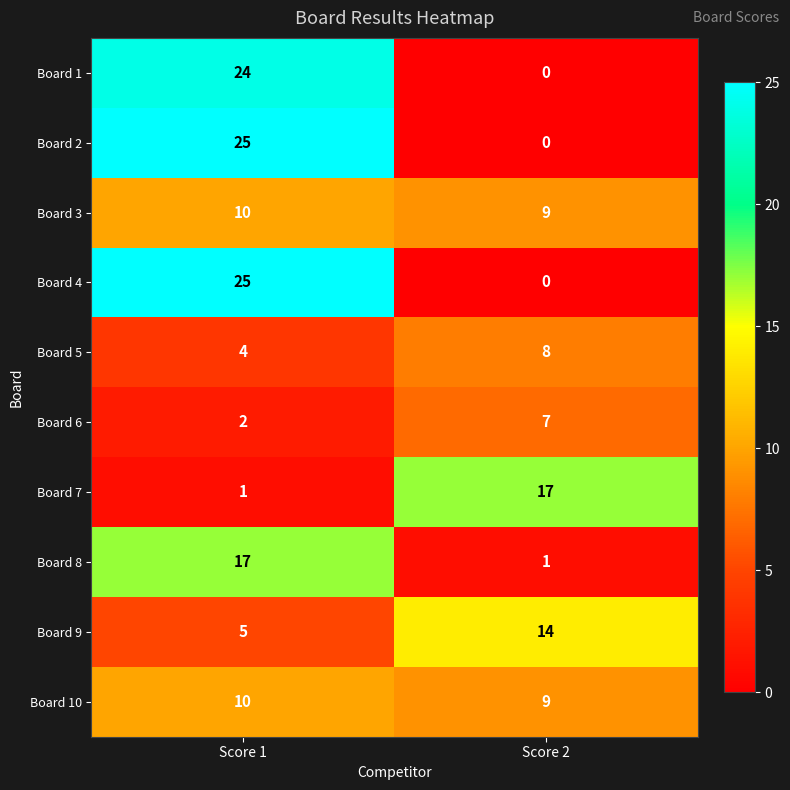

What is the spread (max minus min) of values at Score 1?

24